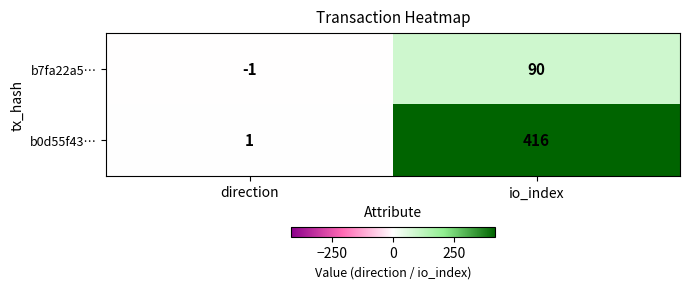

List the series in order of their peak value, lowest first.

b7fa22a5…, b0d55f43…